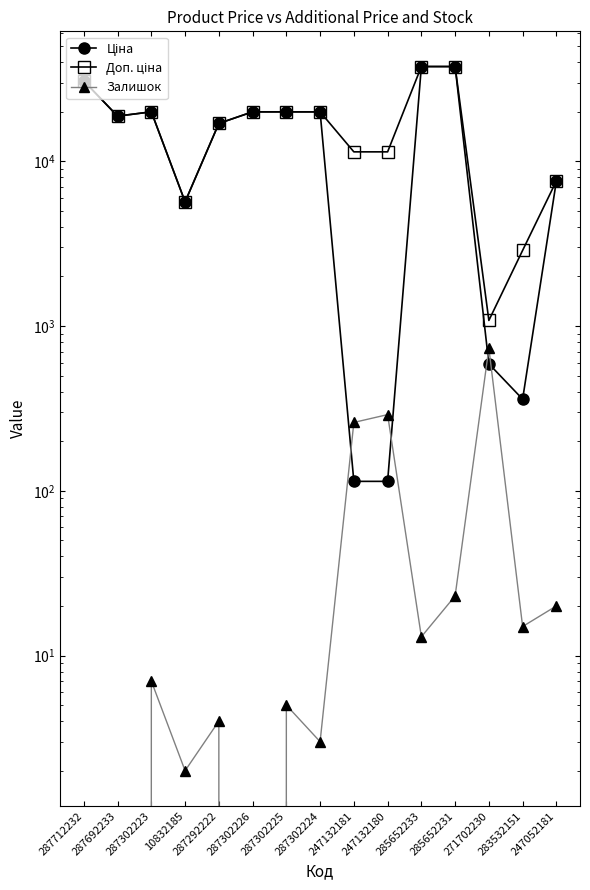

True or false: Ціна has more than 1 points higher than both neighbors.

False